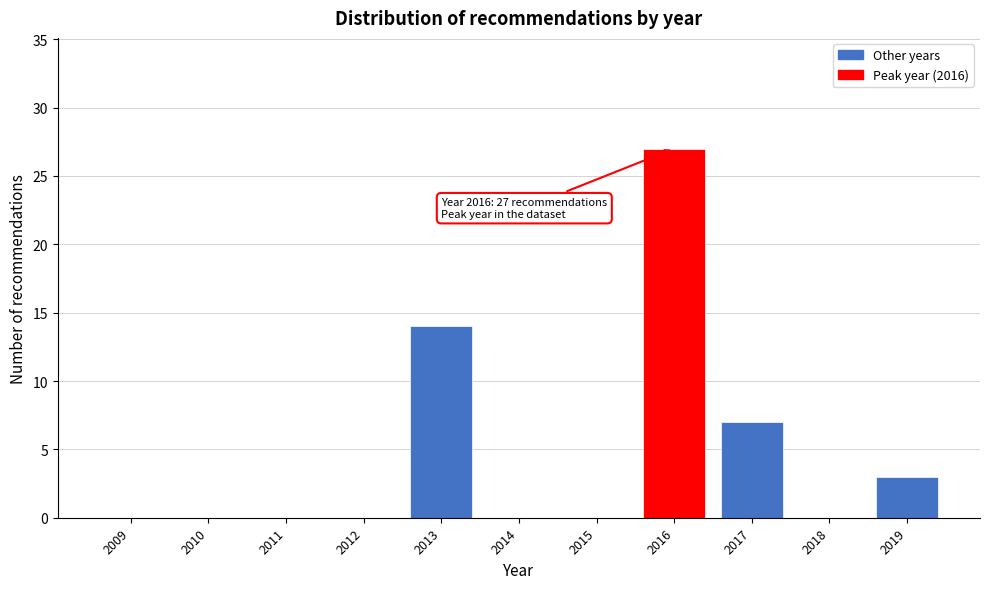

Reading left to right, transcribe all the data shown in this chart.

2009=0	2010=0	2011=0	2012=0	2013=14	2014=0	2015=0	2016=27	2017=7	2018=0	2019=3